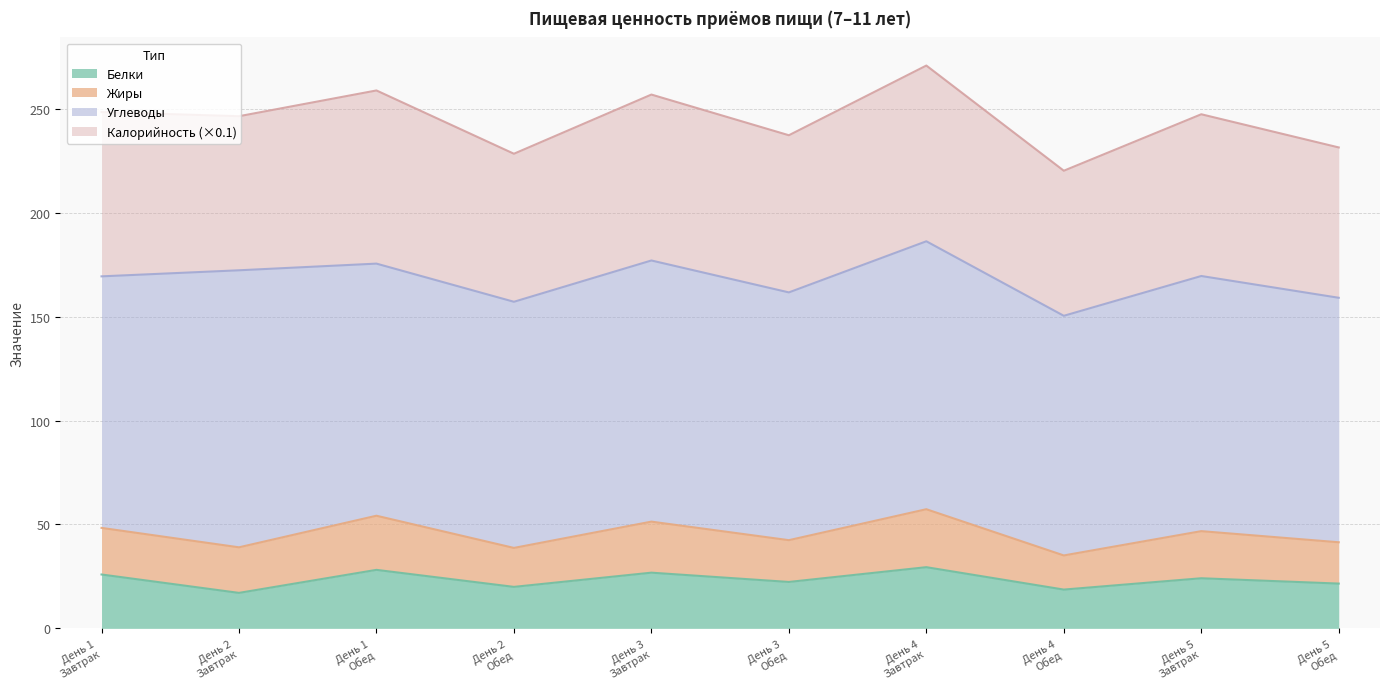

What is the total value across all series at День 4
Обед?

220.2